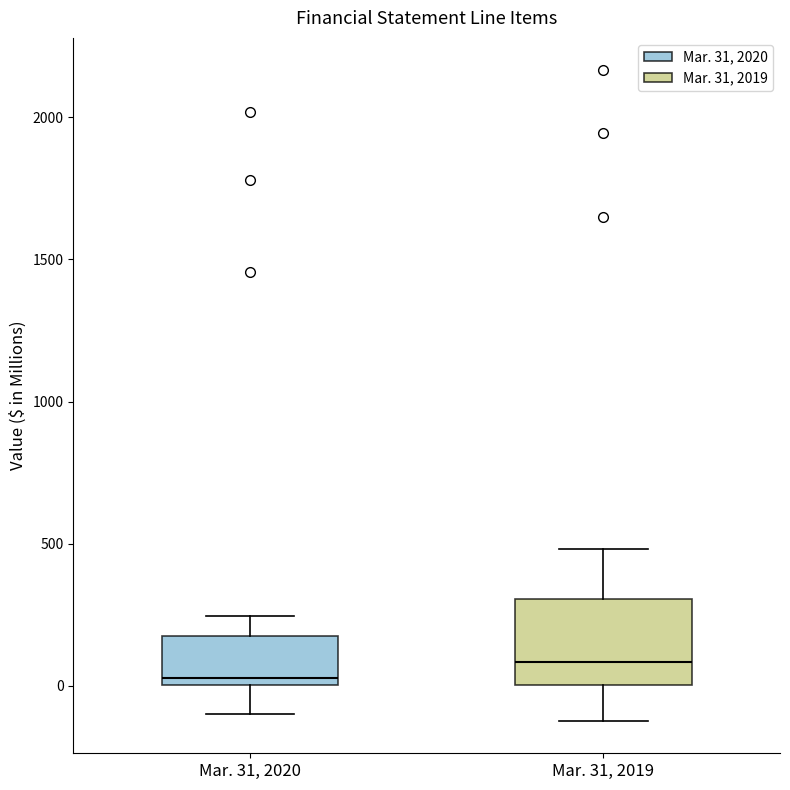

Which box is the tallest, from its lower edge to its upper edge?

Mar. 31, 2019